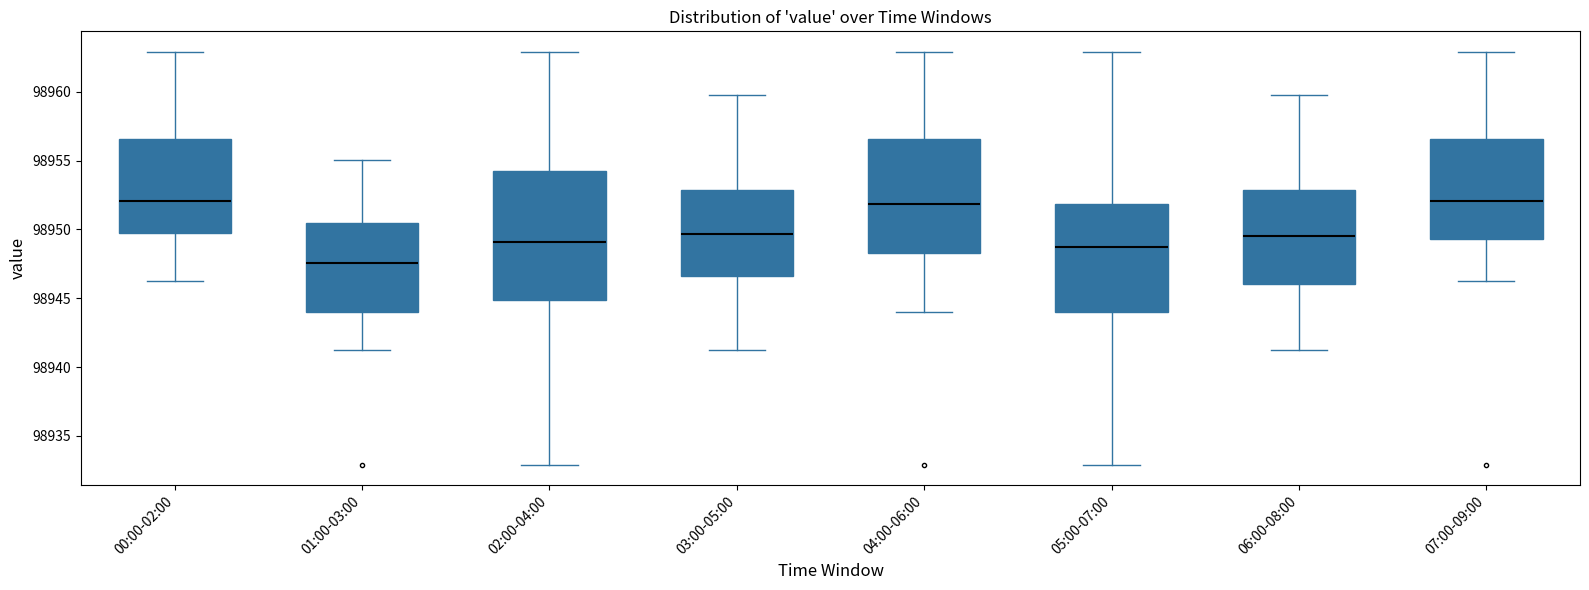

Where does the lower whisker of the box for 03:00-05:00 end on the y-axis? The values are not printed on the chart, so give them approximately, as read against the axis.

98941.0